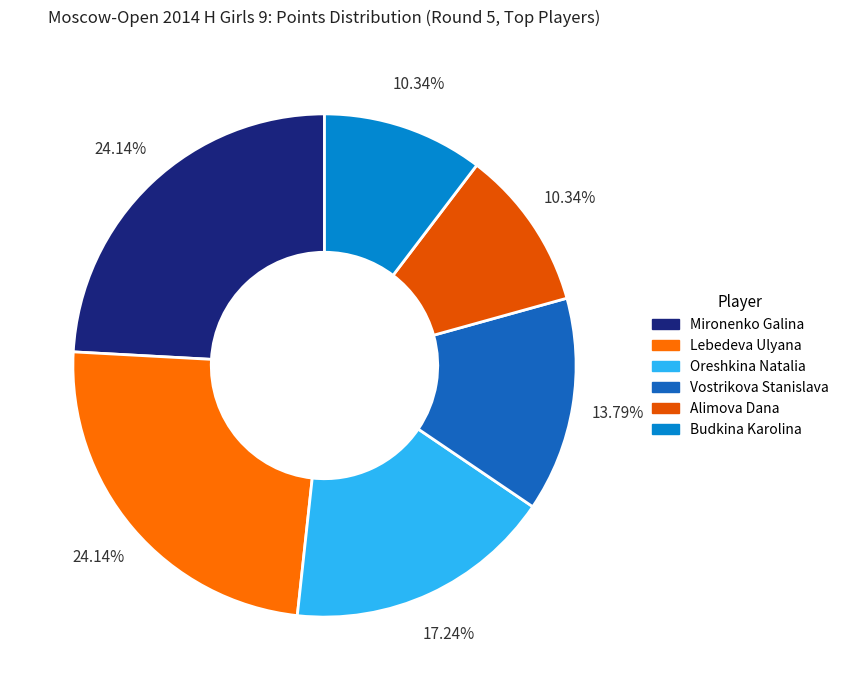

What is the total percentage of Mironenko Galina and Budkina Karolina?

34.5%